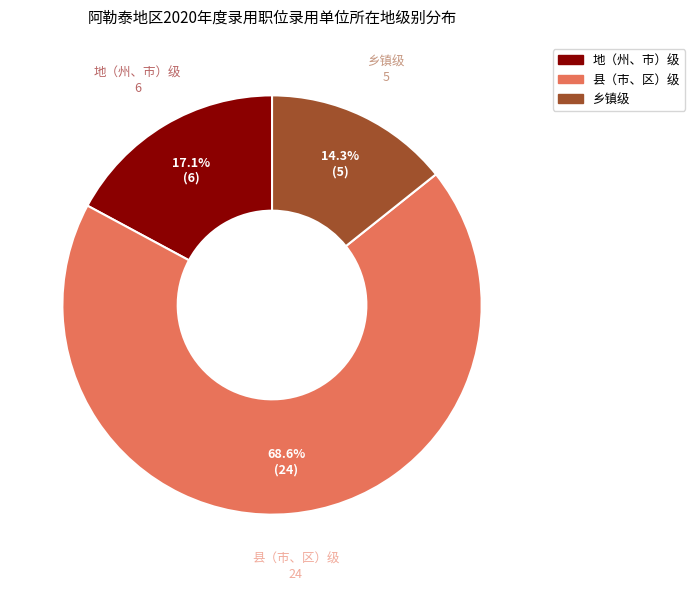

How much of the chart is everything except 县（市、区）级?

31.4%